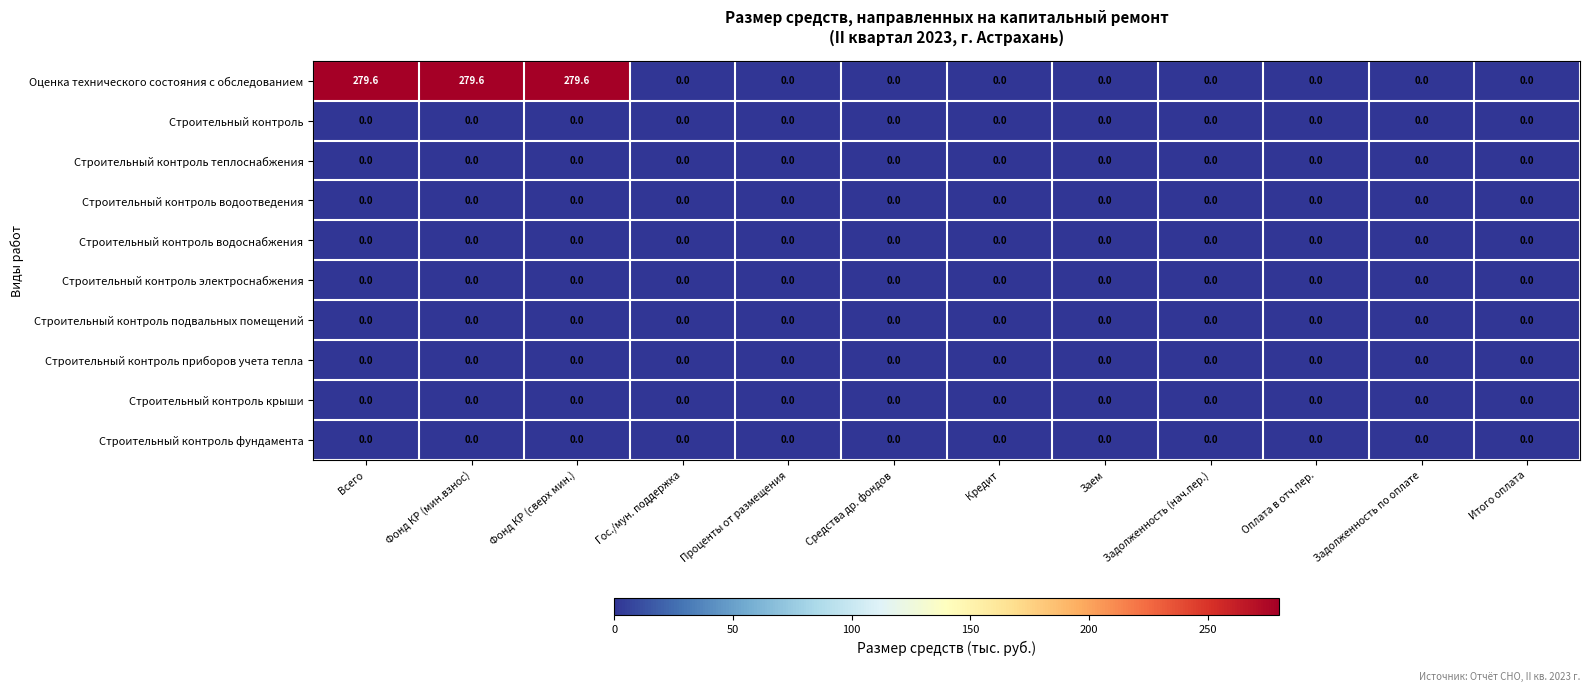

What is the spread (max minus min) of values at Всего?

279.6